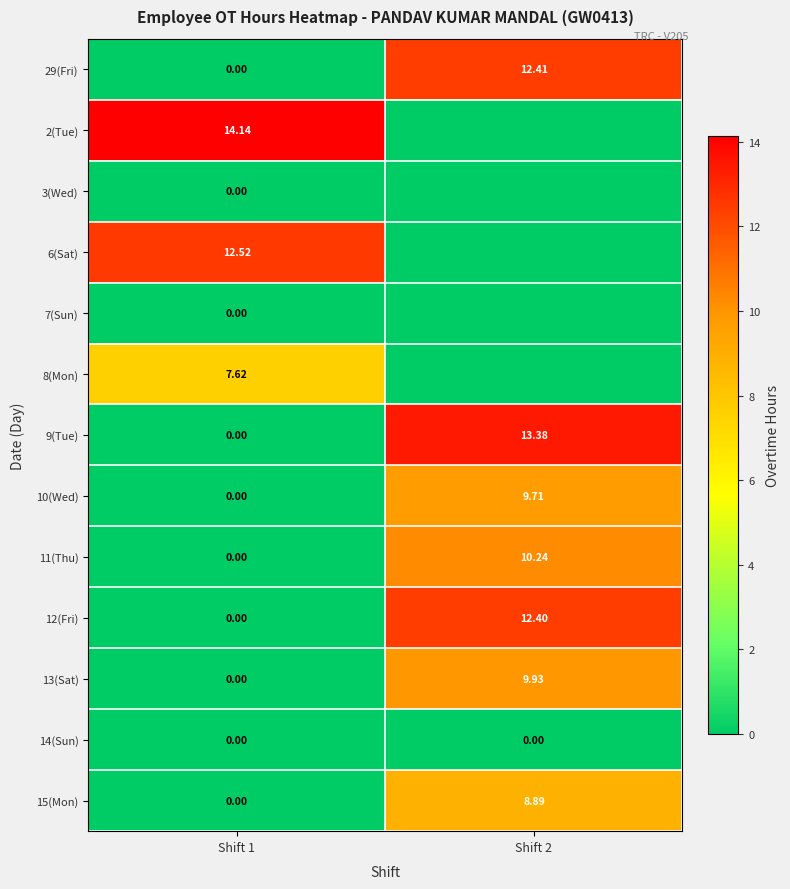

At which category does the chart reach its peak across all series?

Shift 1